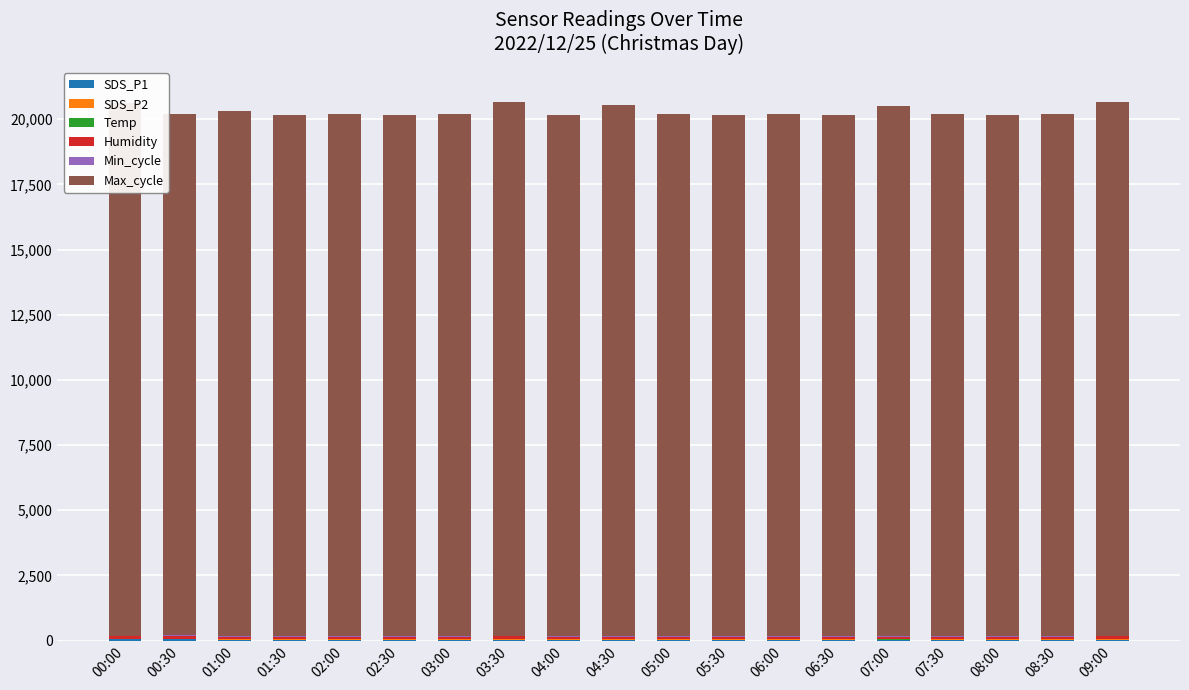

What is the sum of the SDS_P1 values at 03:00 and 00:00?

85.4